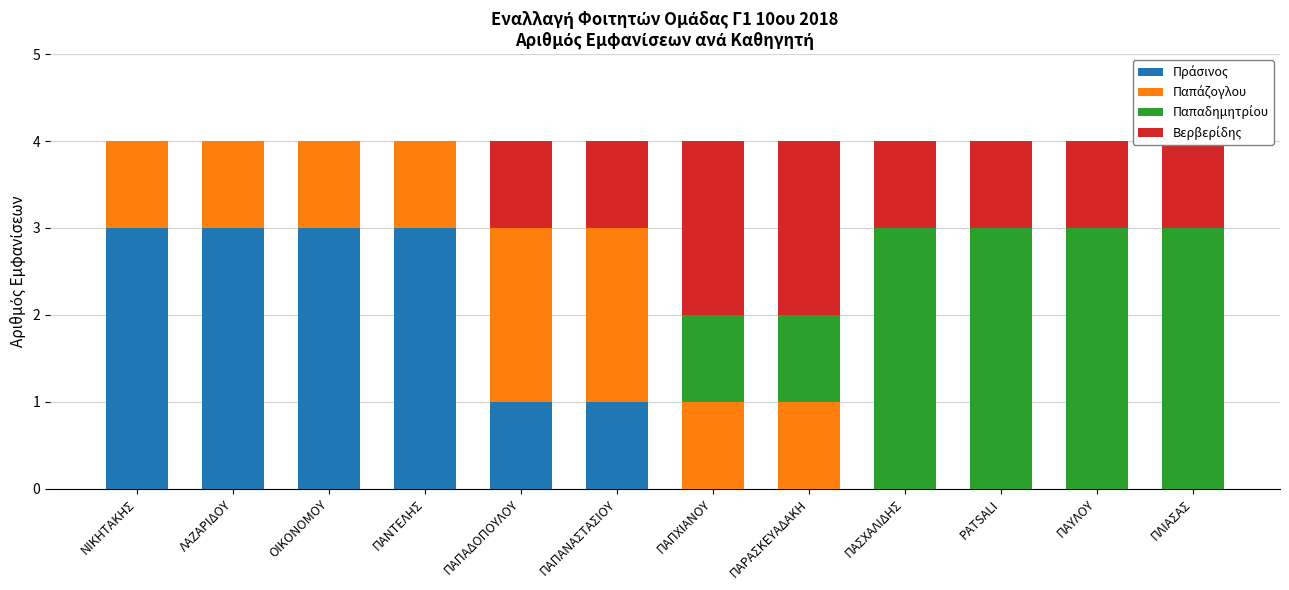

What is the total value across all series at ΝΙΚΗΤΑΚΗΣ?

4